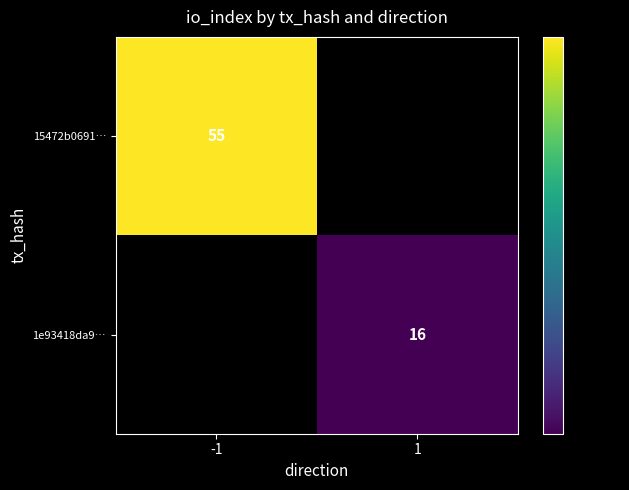

True or false: 15472b0691… has a value of 36.5 at -1.

False